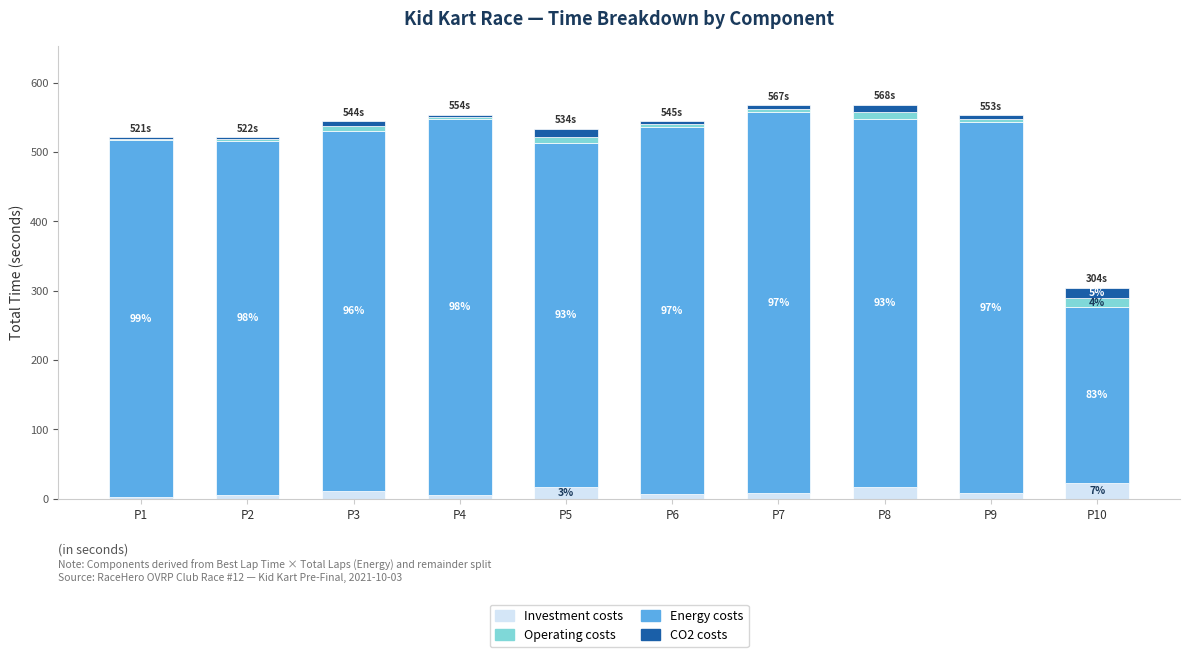

At which category is the sum across all series the highest?

P8